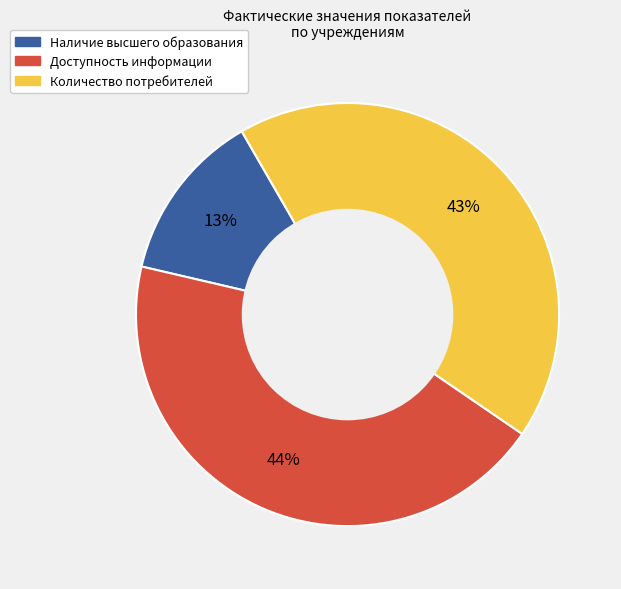

To the nearest percent, what is the average slice percentage?

33%